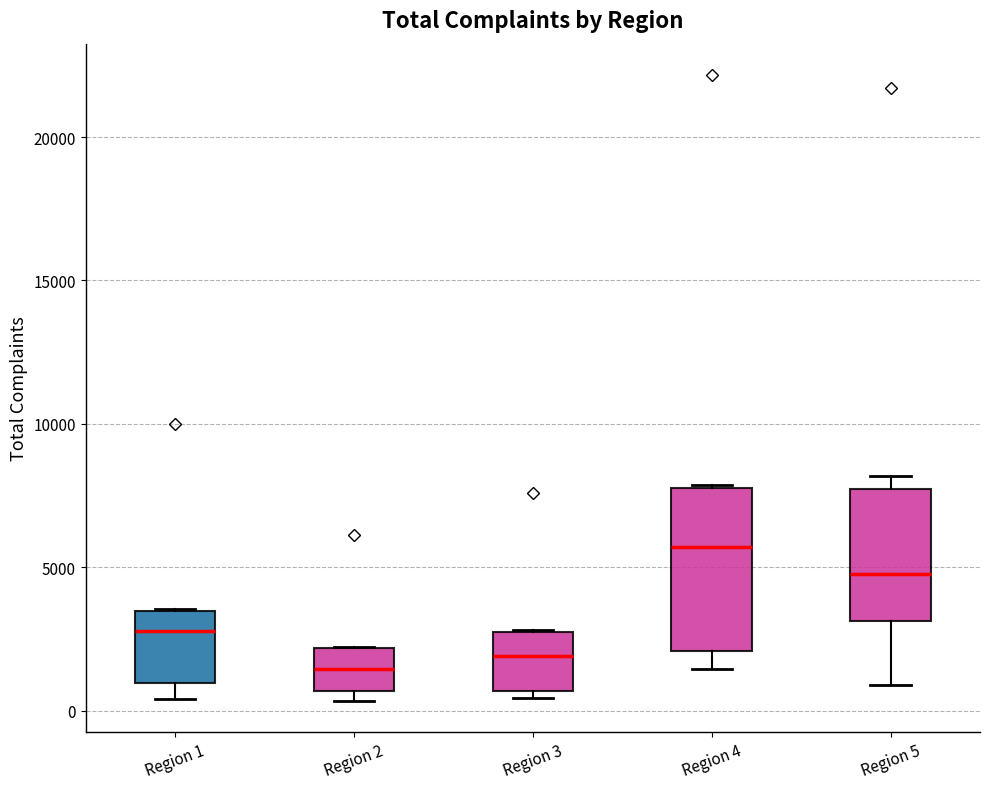

Reading left to right, read every box against the y-axis: the position of its median line, the range the box covers, and the ends of its whiskers. The values are not printed on the chart, so give them approximately, as read against the axis.

Region 1: median 3000, box 1000 to 3500, whiskers 500 to 3500
Region 2: median 1500, box 500 to 2000, whiskers 500 (just below the box's lower edge) to 2000
Region 3: median 2000, box 500 to 3000, whiskers 500 (just below the box's lower edge) to 3000
Region 4: median 5500, box 2000 to 8000, whiskers 1500 to 8000
Region 5: median 5000, box 3000 to 7500, whiskers 1000 to 8000